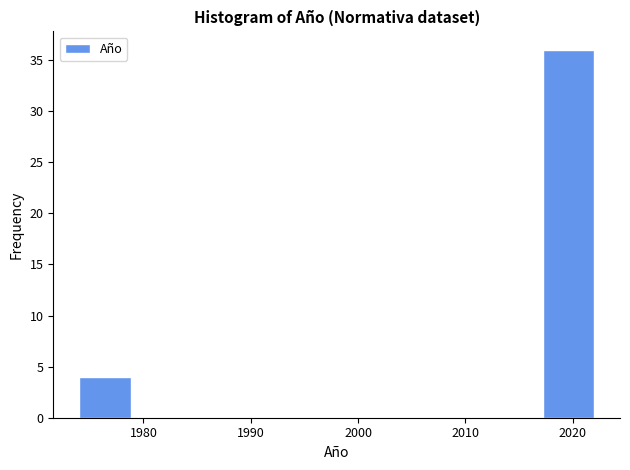

Over which range of the x-axis is the bar tallest?

2017.2 to 2022.0